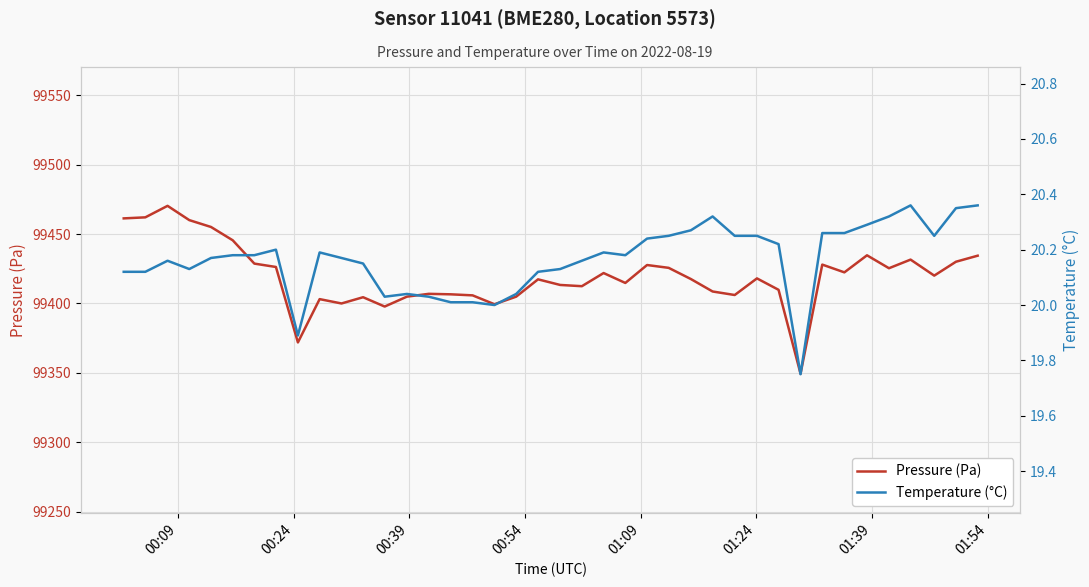

What is the maximum value for Pressure (Pa)?

99470.3